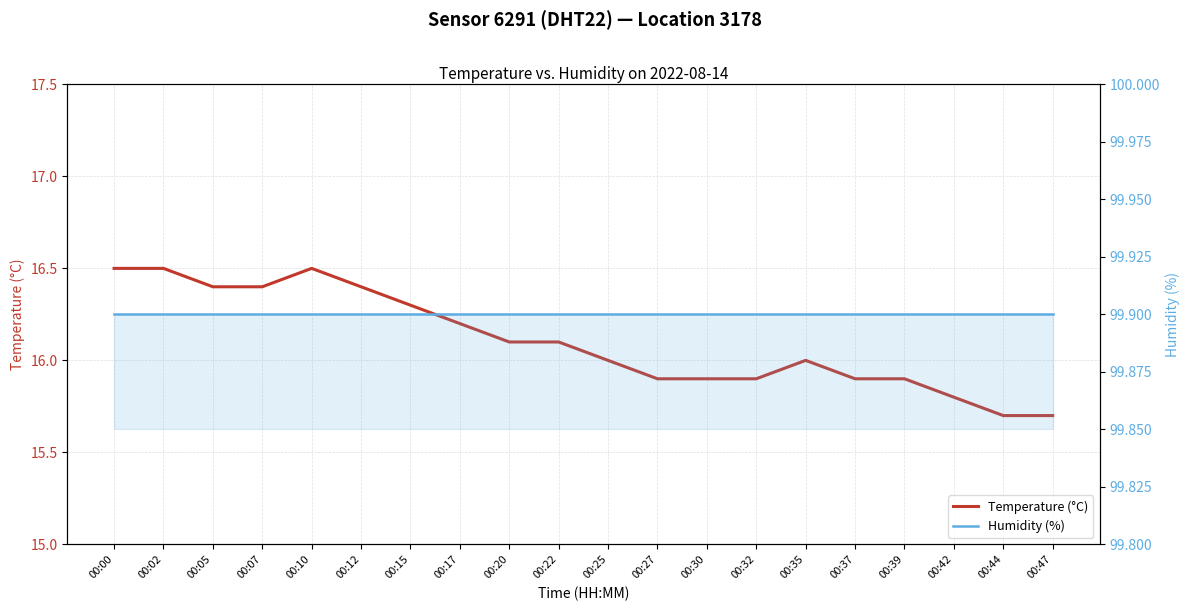

How many values in the Temperature (°C) series exceed 16?

10